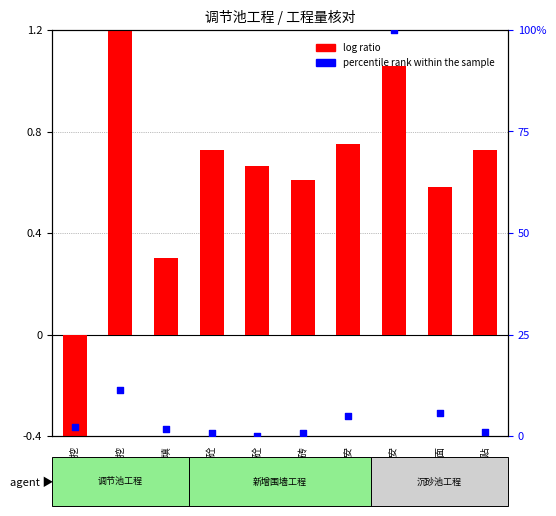

Which series reaches the minimum Y coordinate?

log ratio